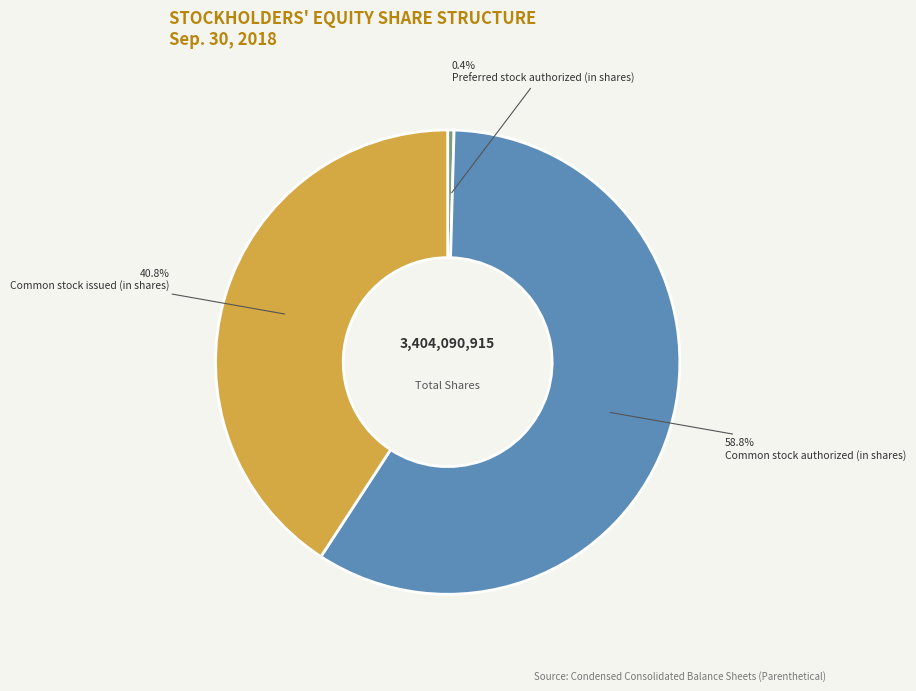

Which slice represents more than half of the pie?

Common stock authorized (in shares)